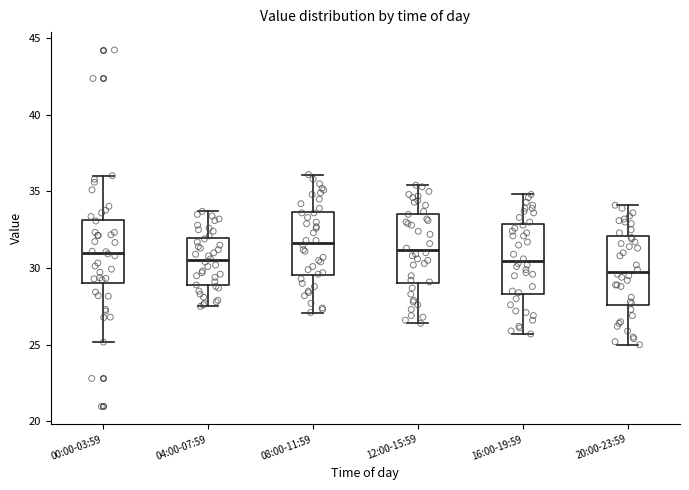

Reading left to right, transcribe this box plot: for each box, give where its median line is, the range the box spans, and where its two whiskers end, as read against the y-axis. The values are not printed on the chart, so give them approximately, as read against the axis.

00:00-03:59: median 31.0, box 29.0 to 33.0, whiskers 25.0 to 36.0
04:00-07:59: median 30.5, box 29.0 to 32.0, whiskers 27.5 to 33.5
08:00-11:59: median 31.5, box 29.5 to 33.5, whiskers 27.0 to 36.0
12:00-15:59: median 31.0, box 29.0 to 33.5, whiskers 26.5 to 35.5
16:00-19:59: median 30.5, box 28.5 to 33.0, whiskers 25.5 to 35.0
20:00-23:59: median 30.0, box 27.5 to 32.0, whiskers 25.0 to 34.0